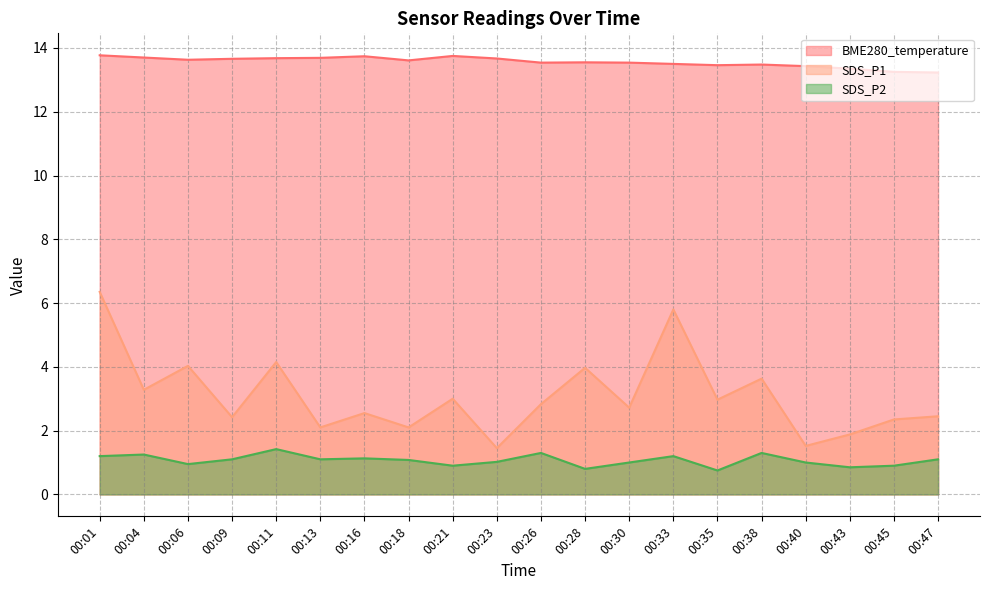

At which category does SDS_P2 reach its first local valley?

00:06